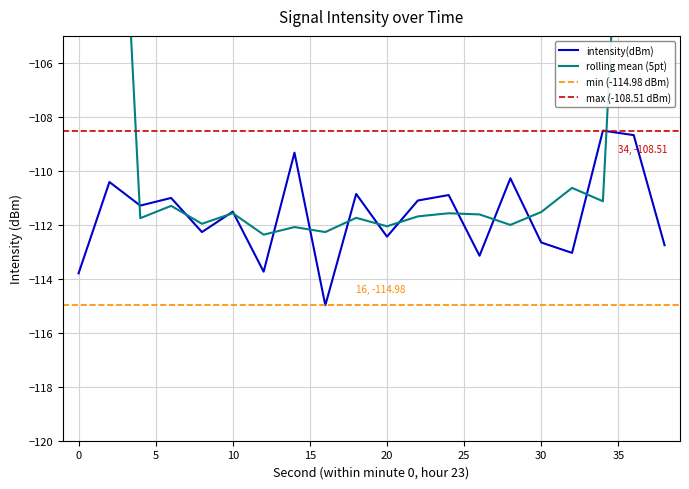

Reading left to right, what are all the values shown in this chart?

-113.8	-110.4	-111.3	-111.0	-112.3	-111.5	-113.7	-109.3	-115.0	-110.9	-112.4	-111.1	-110.9	-113.1	-110.3	-112.7	-113.0	-108.5	-108.7	-112.8